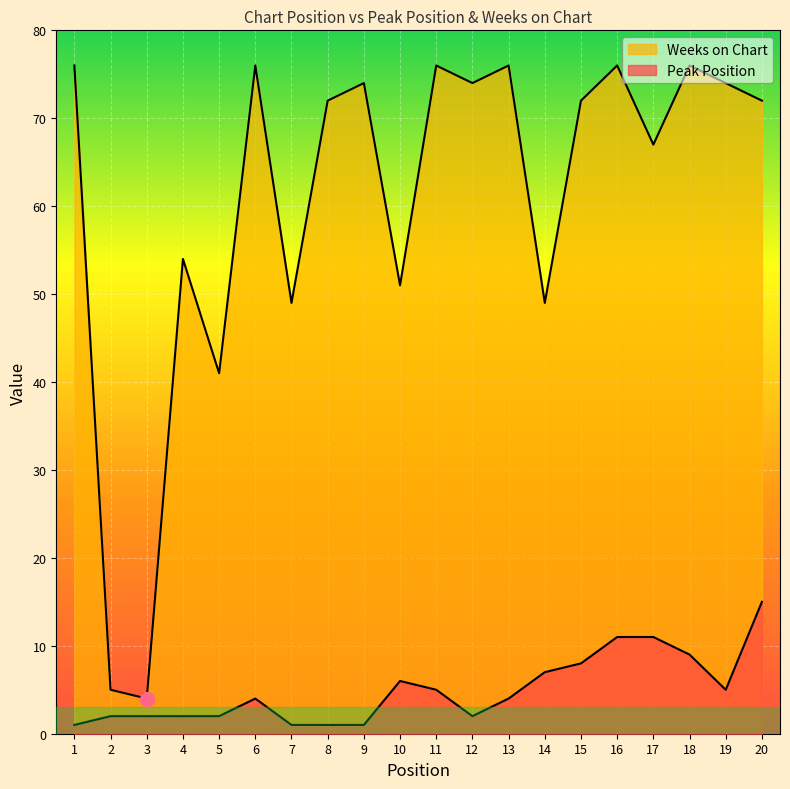

How many lines are shown in the chart?

2